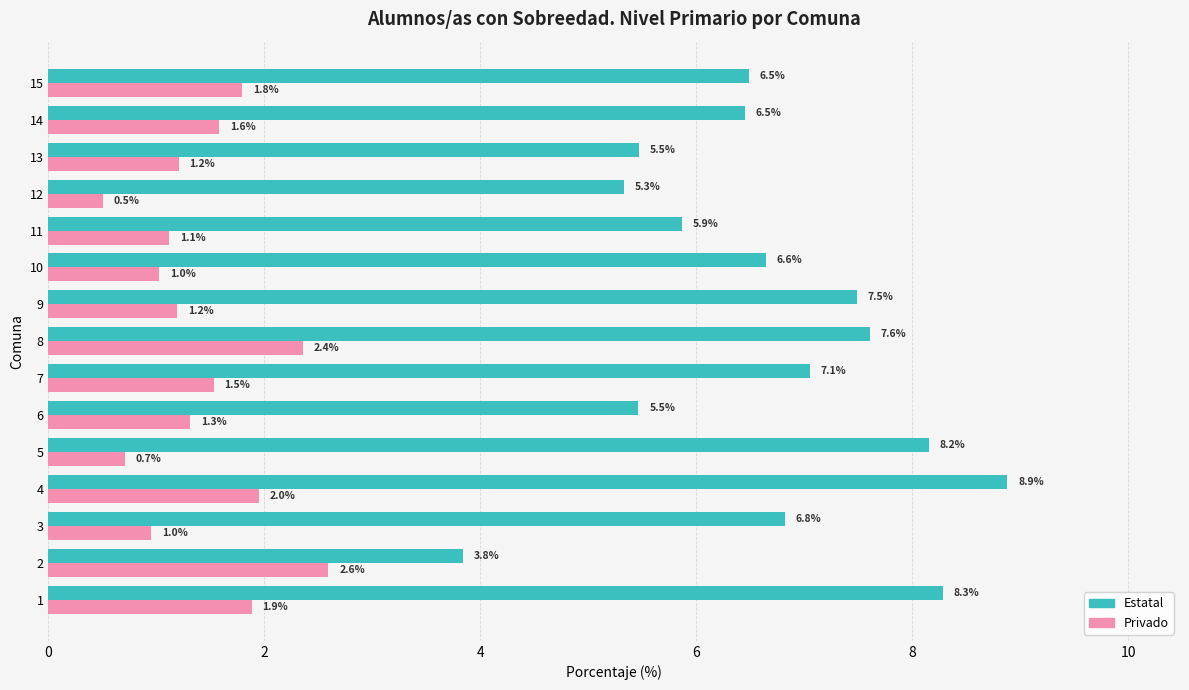

Which label corresponds to the largest value in the chart?

4